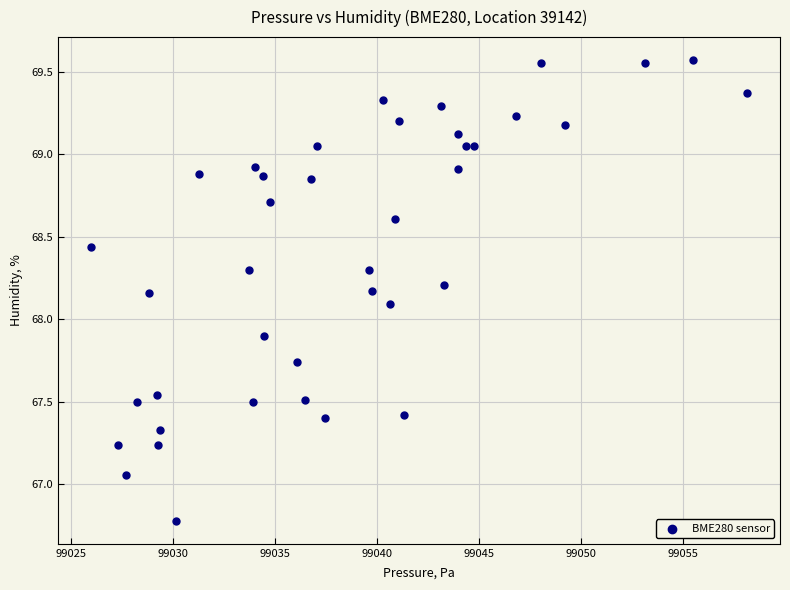

What is the range of Y values (max minus min)?

2.8